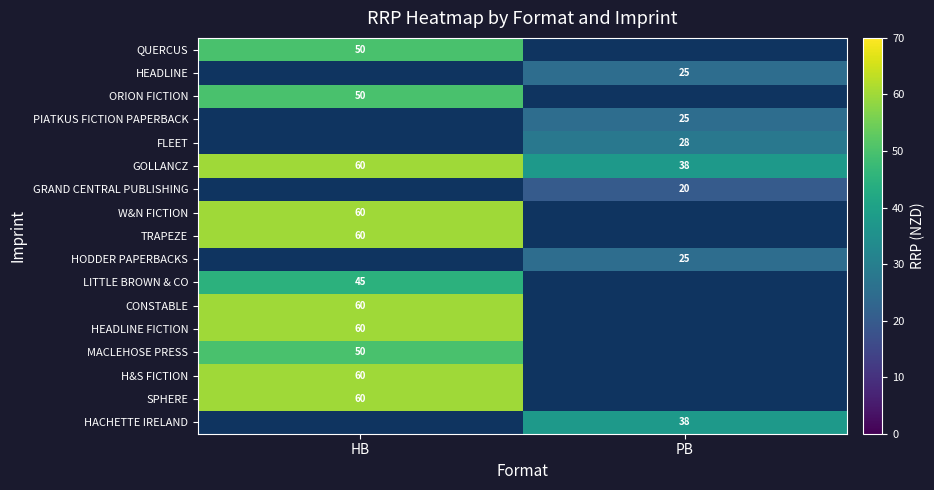

Which series changed the most between HB and PB?

GOLLANCZ